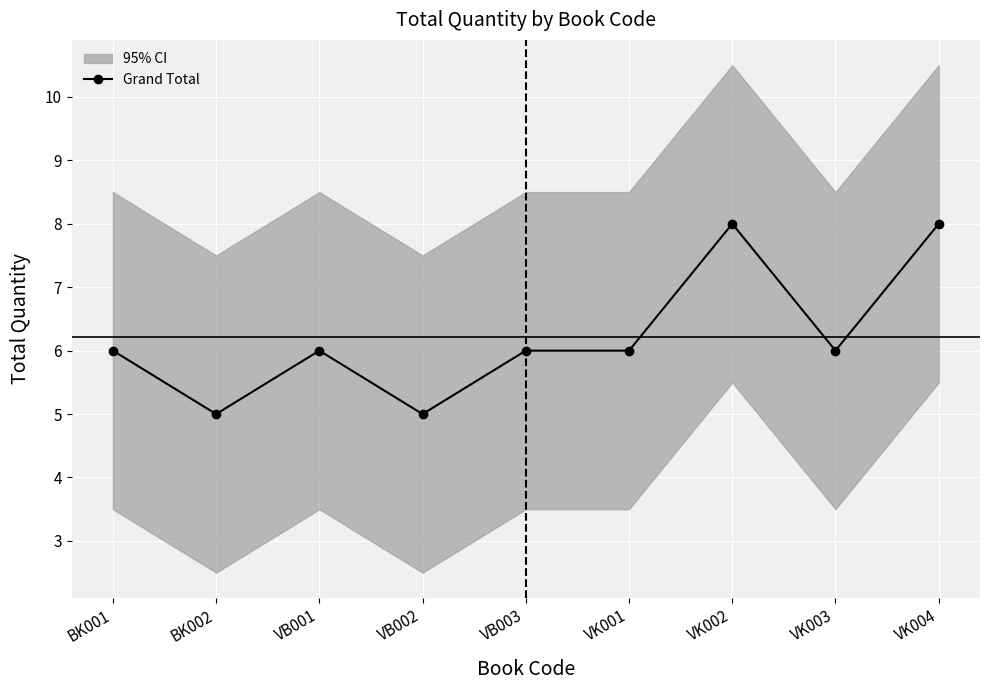

At which category does the chart reach its peak across all series?

VK002